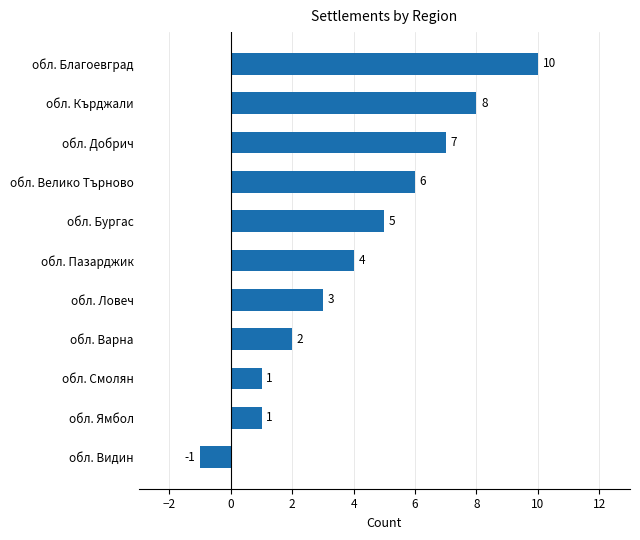

Reading bottom to top, what are all the values shown in this chart?

-1	1	1	2	3	4	5	6	7	8	10